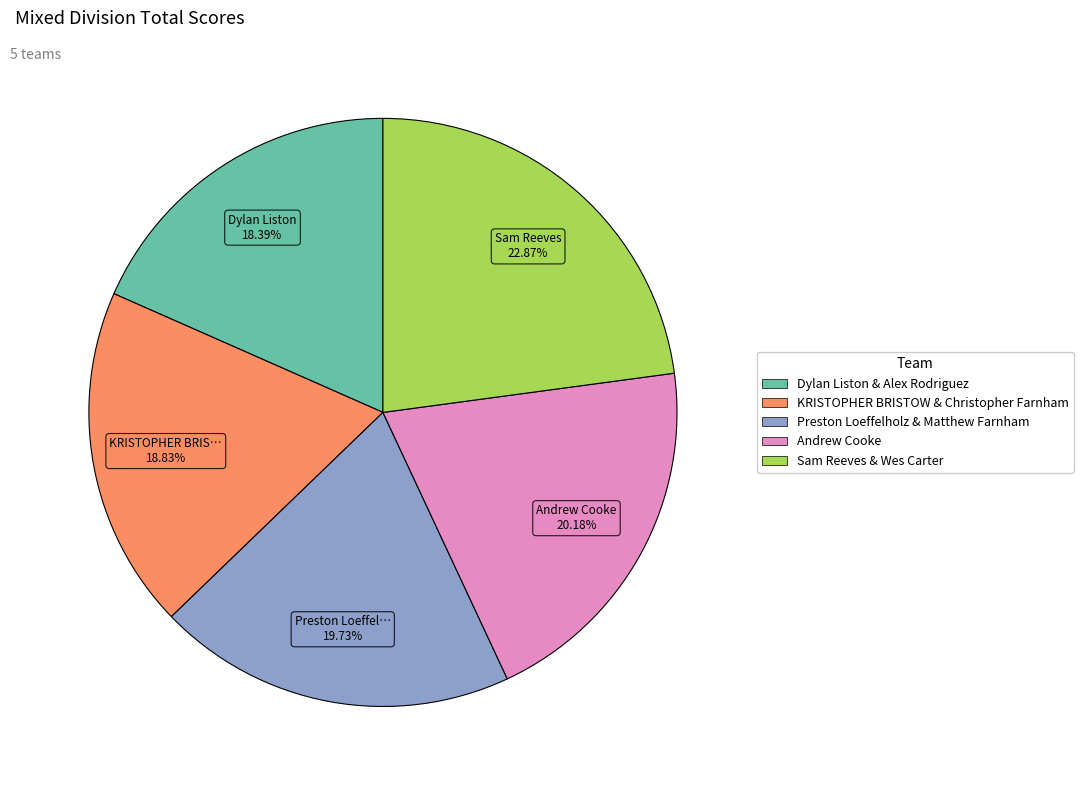

To the nearest percent, what portion does Sam Reeves & Wes Carter represent?

23%